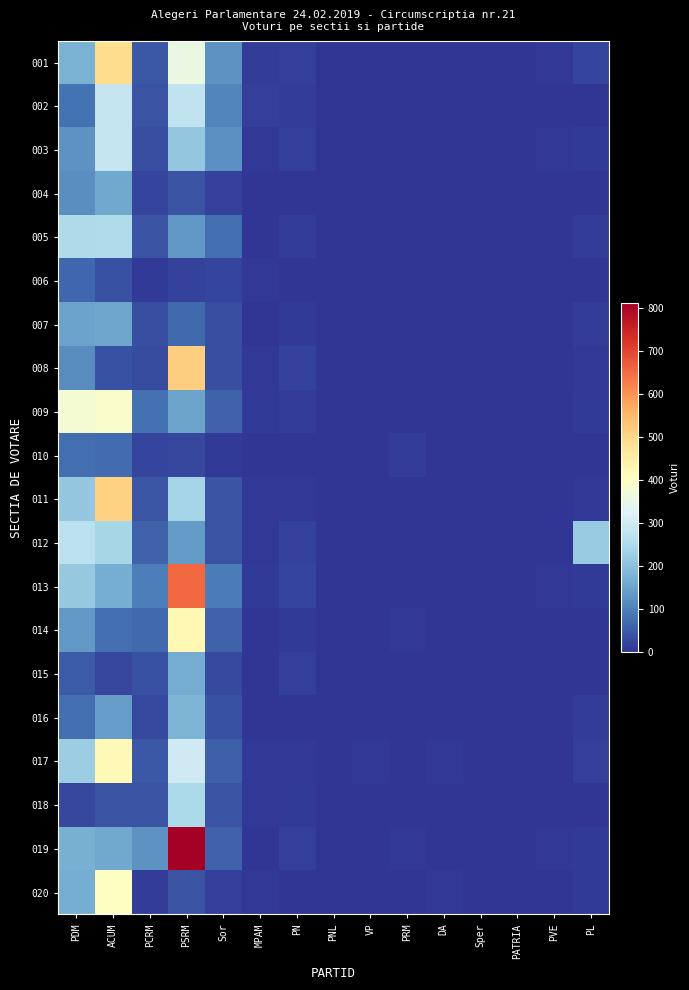

List the series in order of their peak value, lowest first.

006, 010, 007, 004, 015, 016, 018, 005, 012, 003, 002, 009, 020, 017, 014, 001, 011, 008, 013, 019